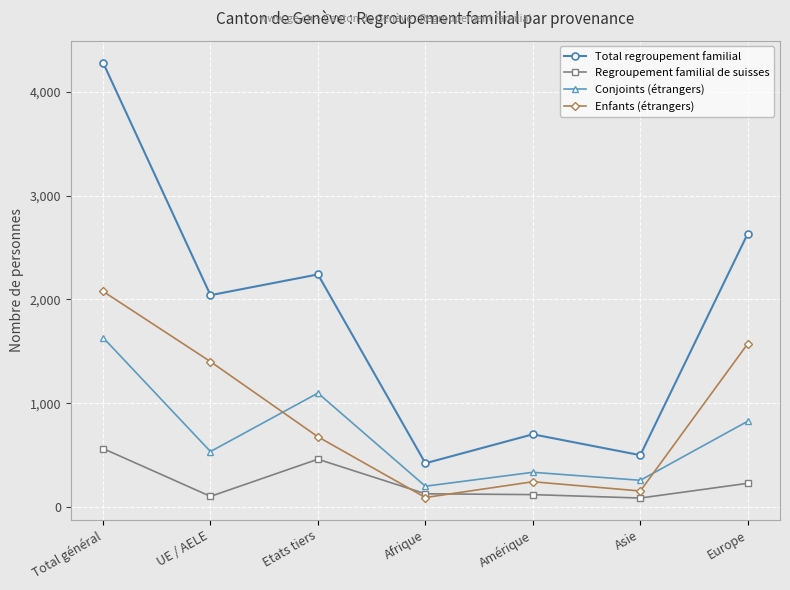

At how many categories does at least one series exceed 1397?

4